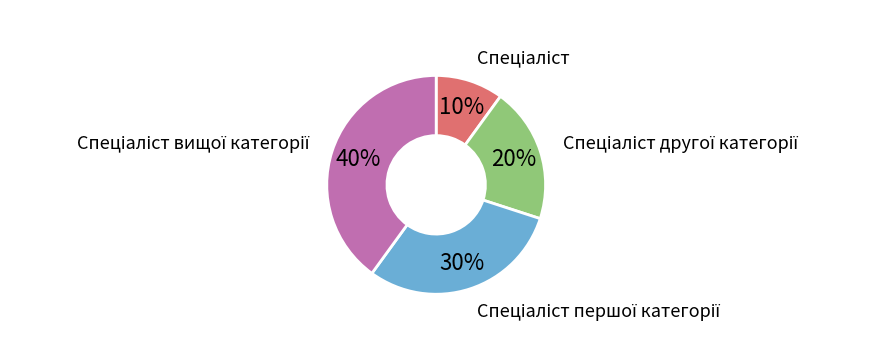

Is there any slice that represents more than half of the pie?

No